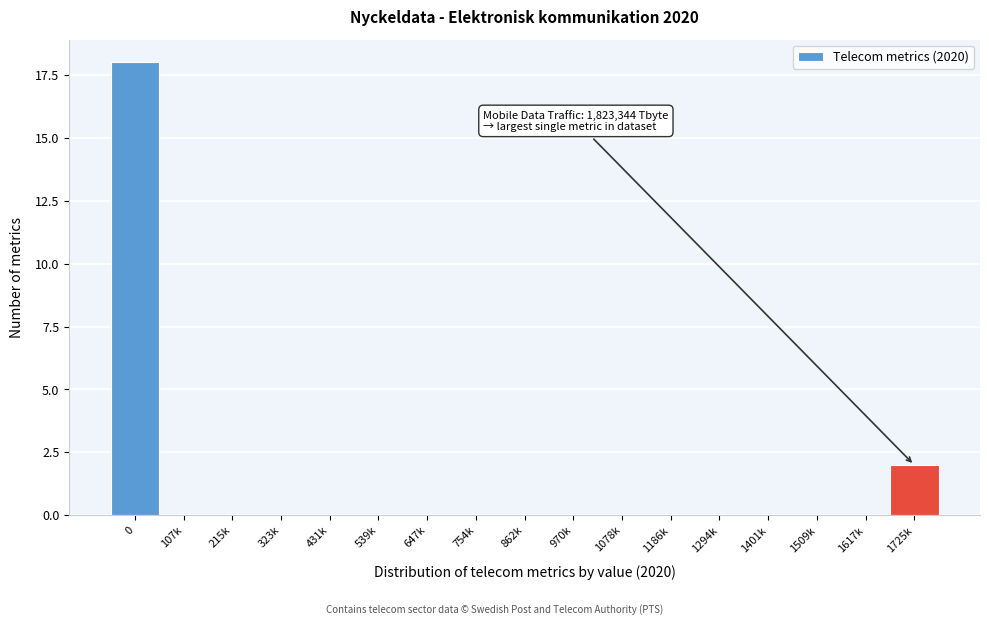

Reading left to right, extract all data points from this chart.

0=18	107k=0	215k=0	323k=0	431k=0	539k=0	647k=0	754k=0	862k=0	970k=0	1078k=0	1186k=0	1294k=0	1401k=0	1509k=0	1617k=0	1725k=2